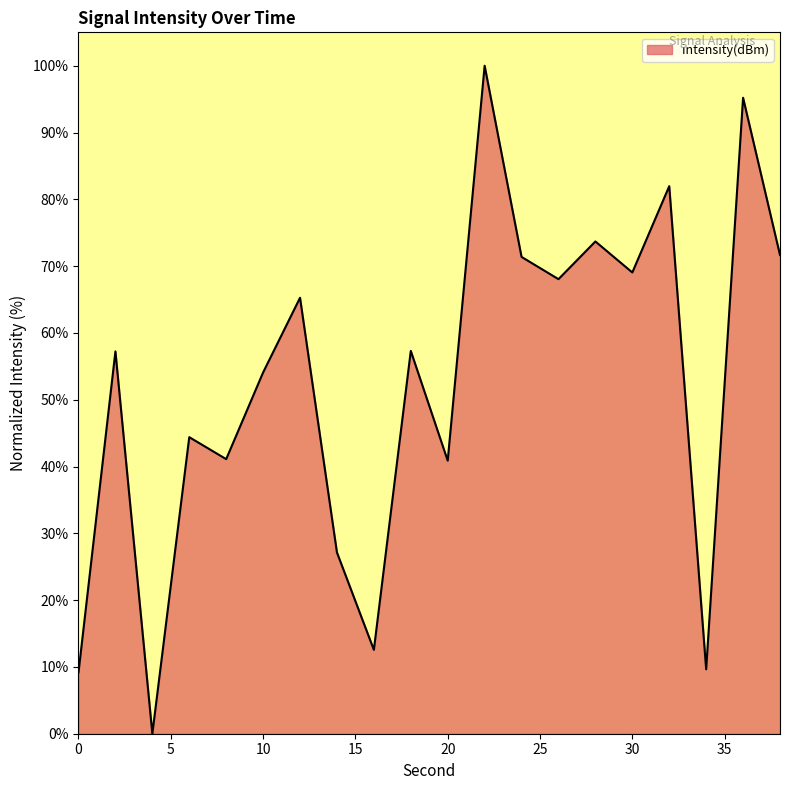

What is the greatest value displayed?

100.0